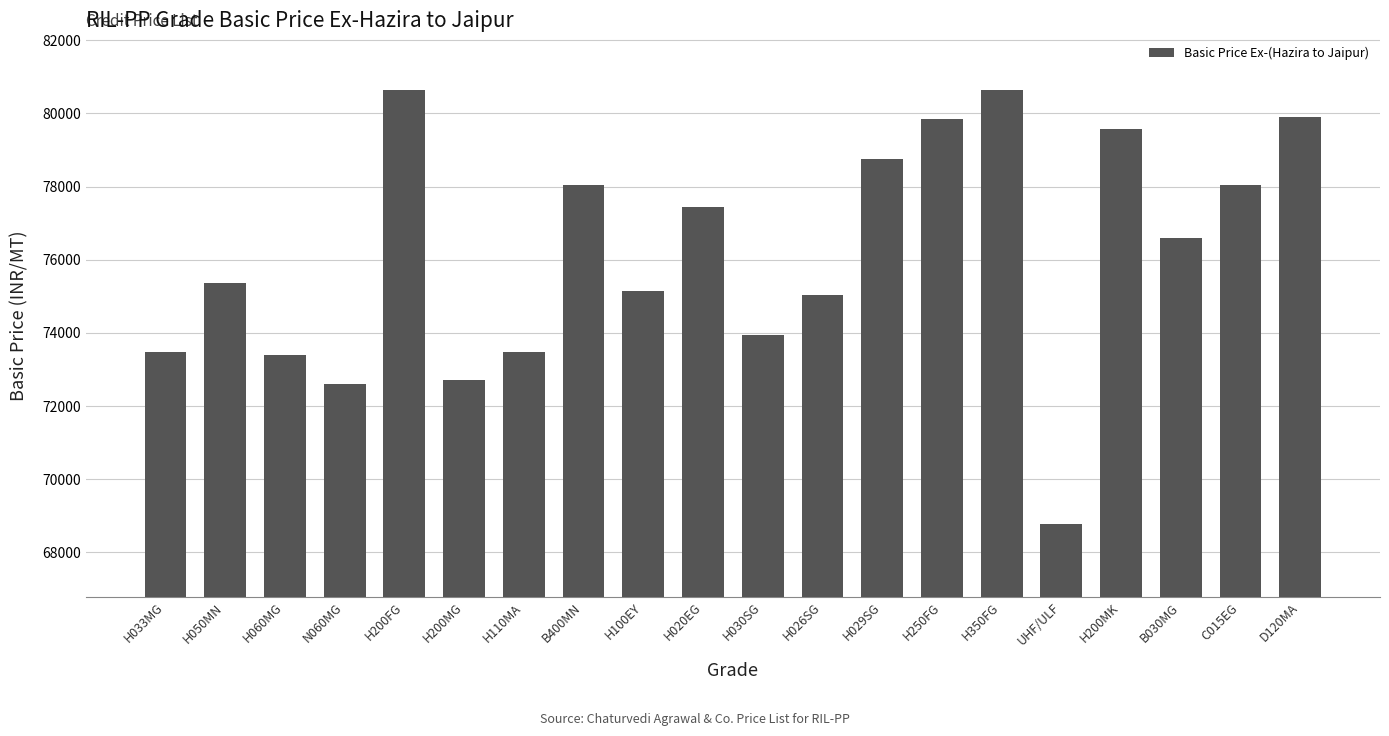

What is the approximate value at H029SG, to the nearest 50?

78750